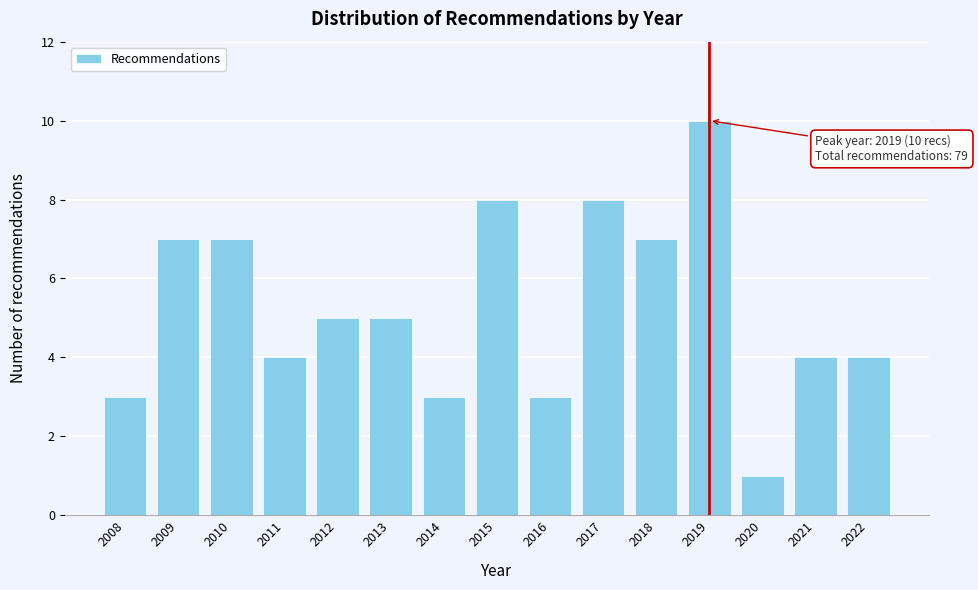

Reading right to left, extract all data points from this chart.

2022=4	2021=4	2020=1	2019=10	2018=7	2017=8	2016=3	2015=8	2014=3	2013=5	2012=5	2011=4	2010=7	2009=7	2008=3